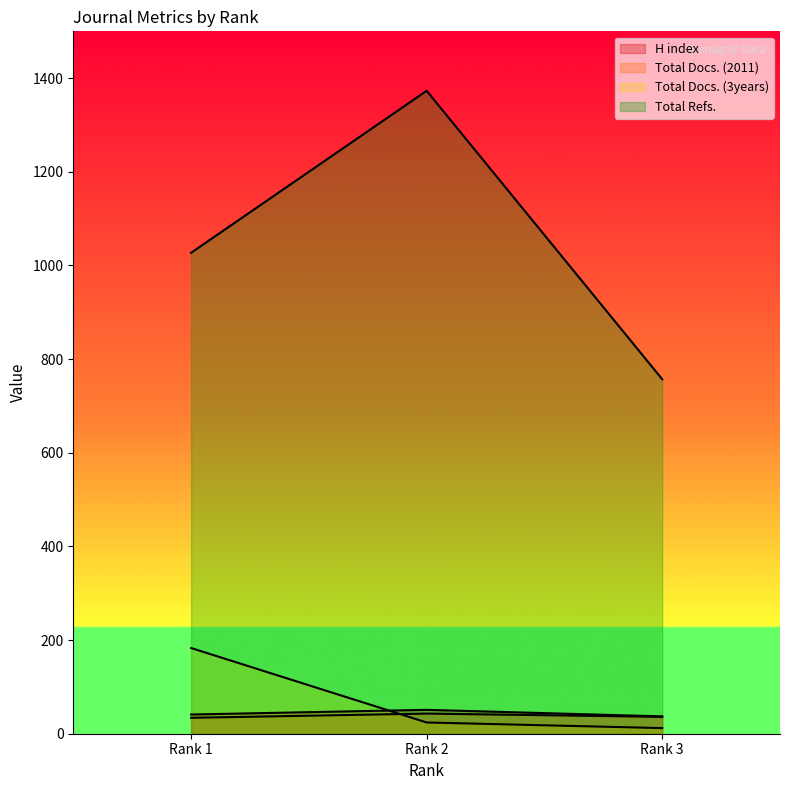

True or false: Total Docs. (3years) has a value of 41 at Rank 2.

False